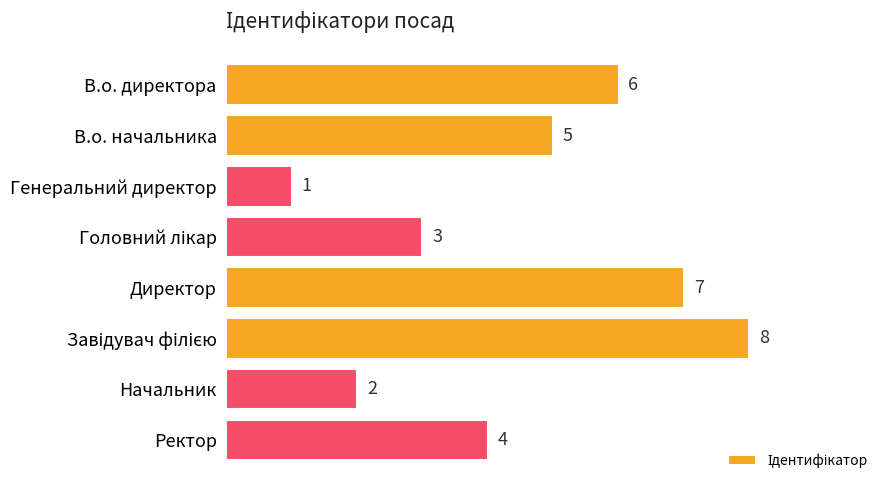

Count the number of categories in the chart.

8